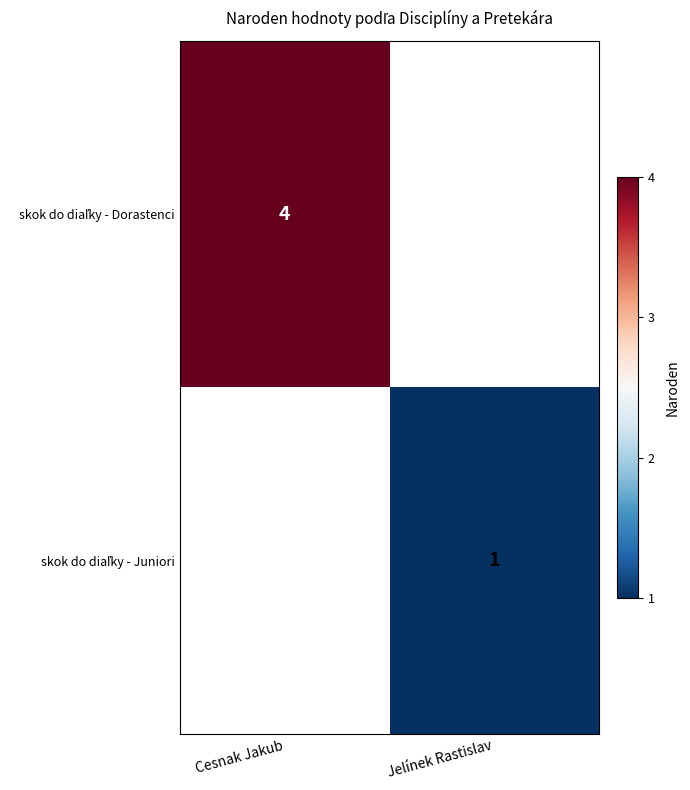

Where is skok do diaľky - Dorastenci nearest to the value 4?

Cesnak Jakub